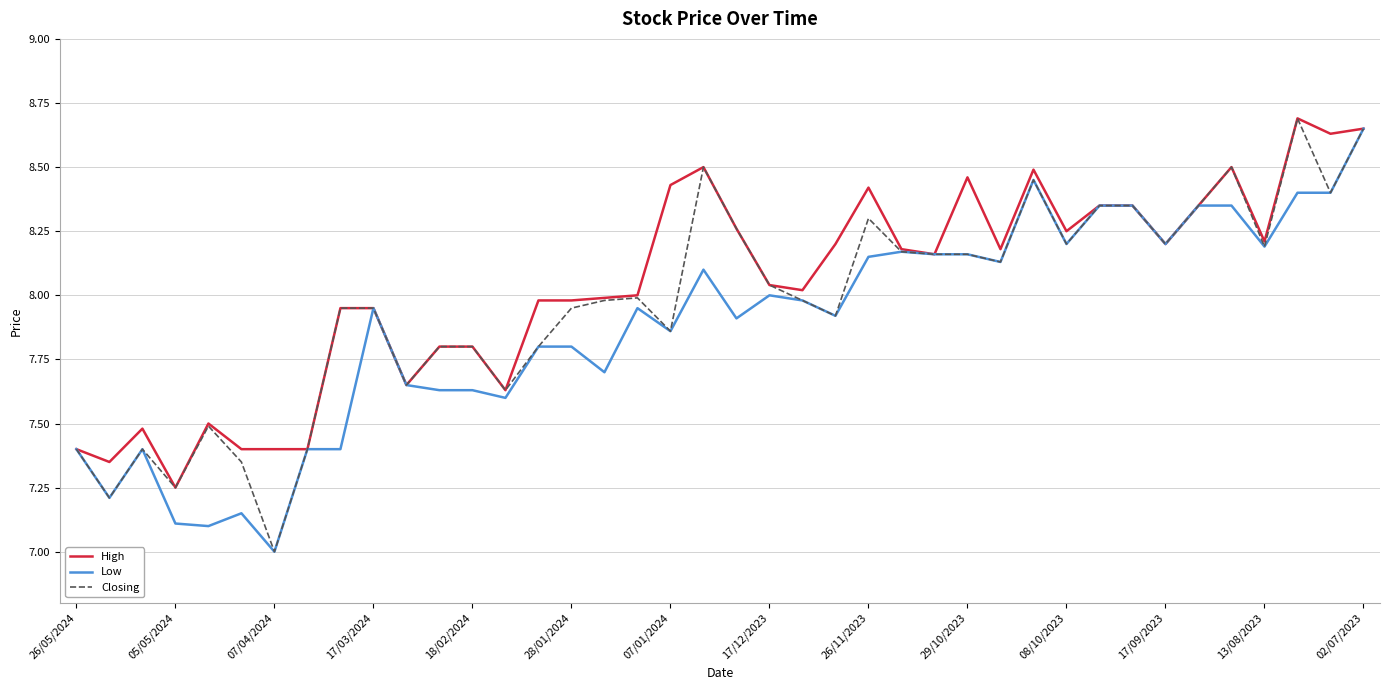

What are all the series names shown in the legend?

High, Low, Closing